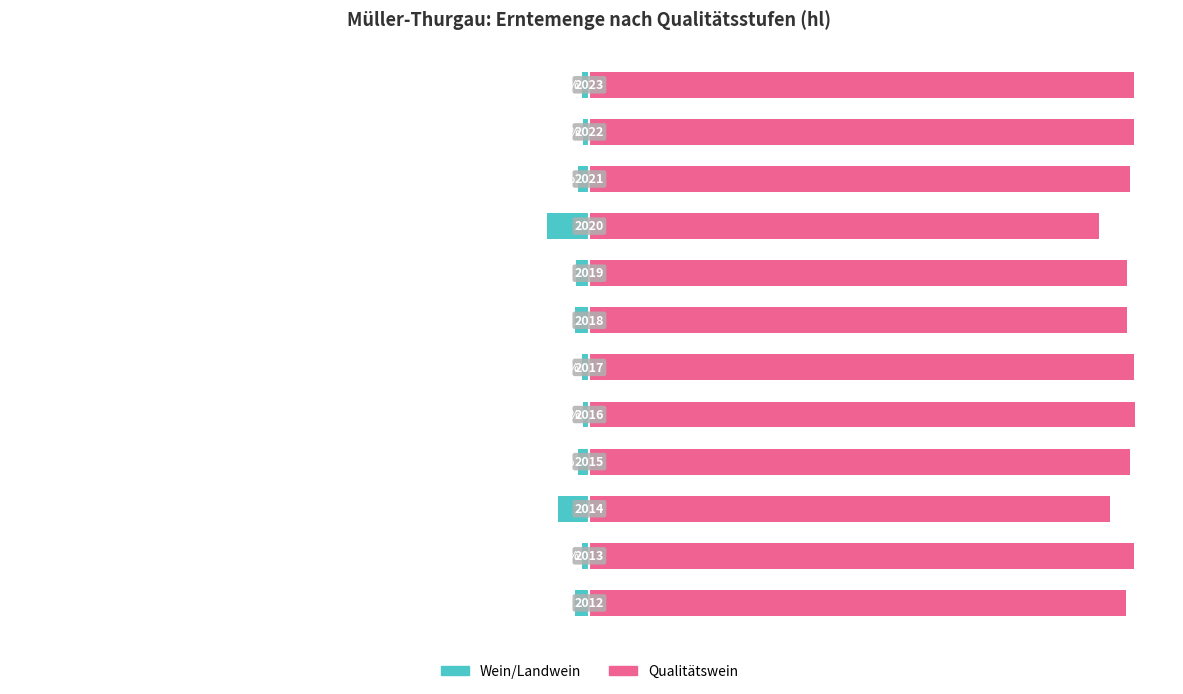

What is the smallest value displayed?

-7.7